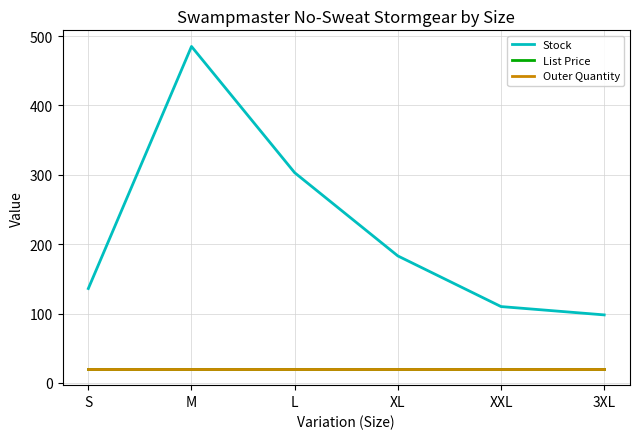

Which category has the highest value in the Stock series?

M